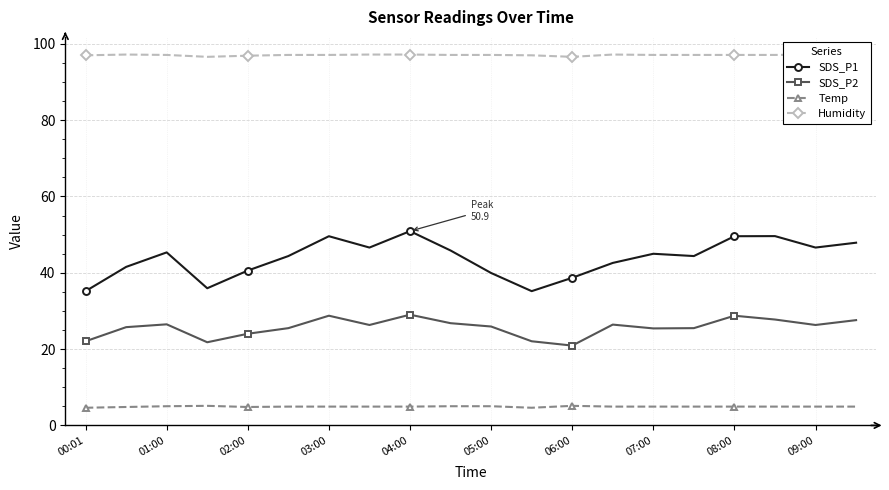

True or false: SDS_P1 has more than 0 interior local peaks.

True